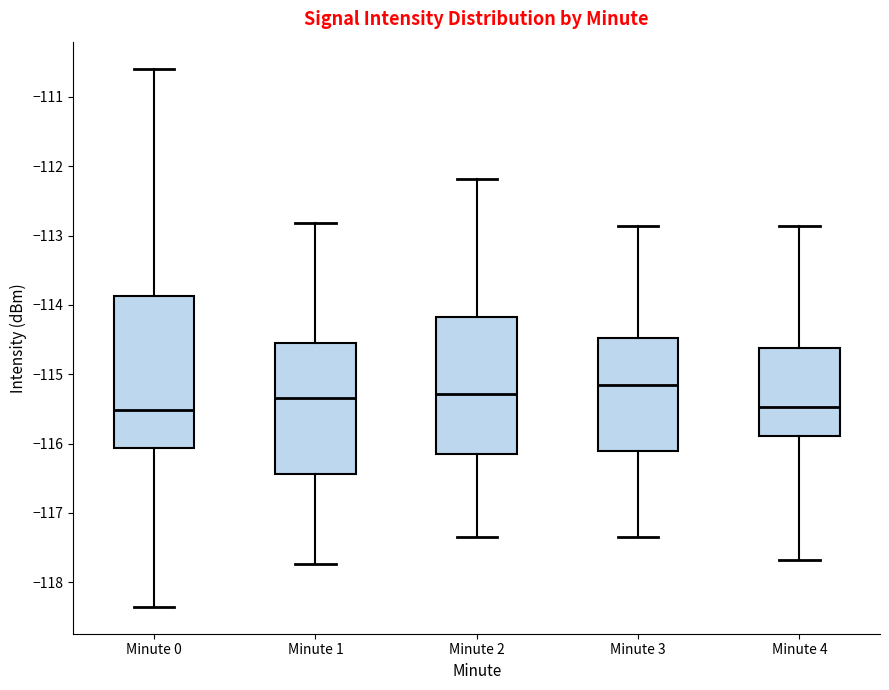

Where does the median line of the box for Minute 2 sit on the y-axis? The values are not printed on the chart, so give them approximately, as read against the axis.

-115.3